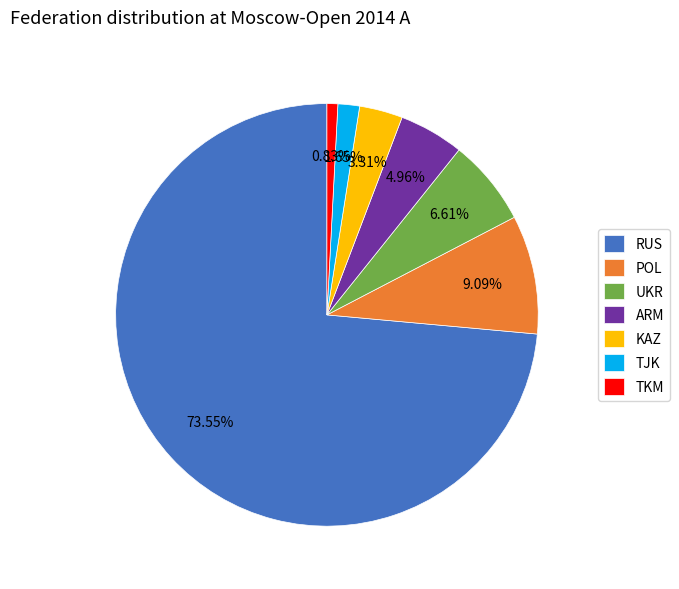

To the nearest percent, what is the difference between the RUS and TKM slice percentages?

73%